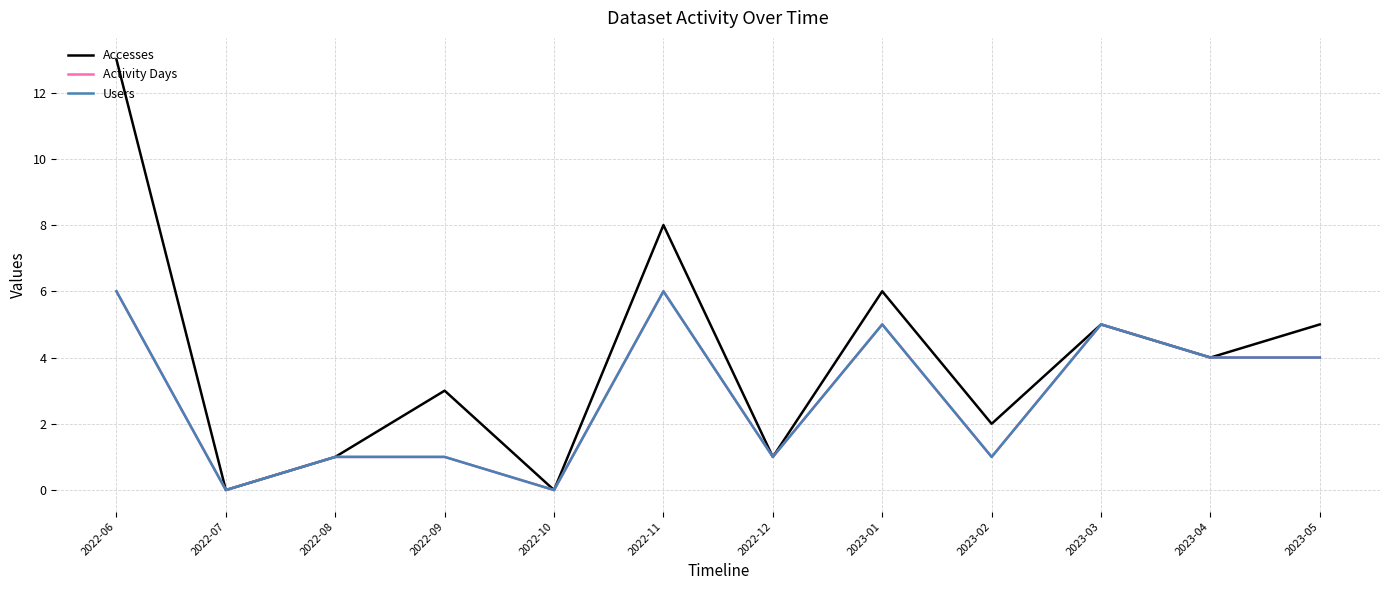

The Activity Days series shows 1 at 2022-12. True or false?

True